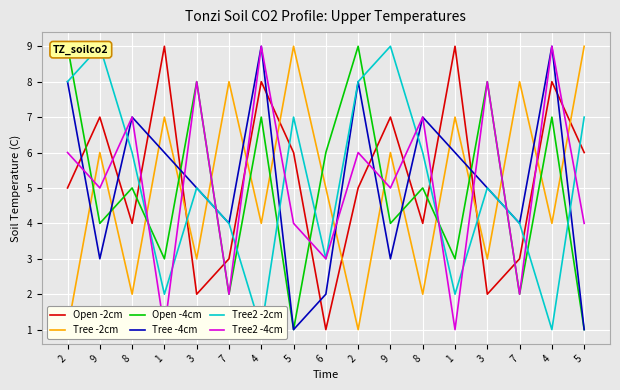

Which series has the largest total across all categories?

Open -2cm